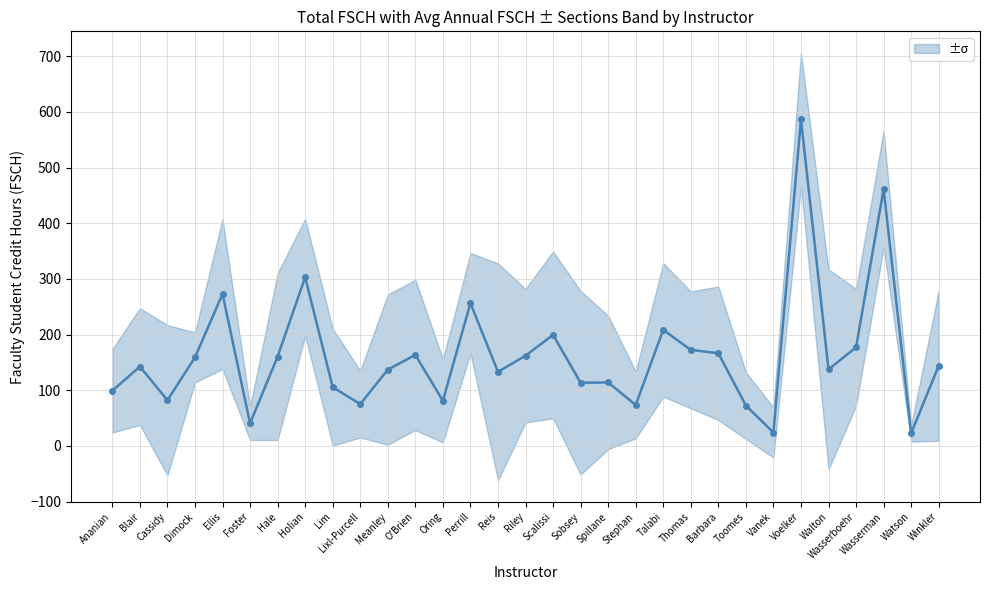

How many lines are shown in the chart?

1